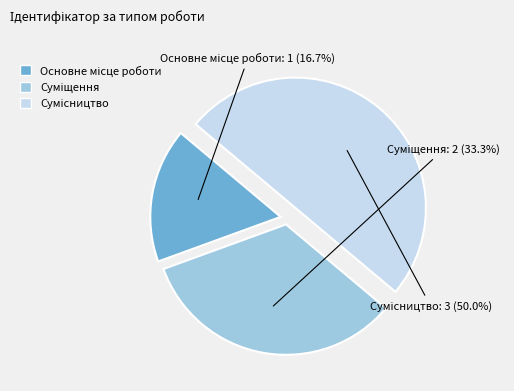

How many segments does this pie chart have?

3